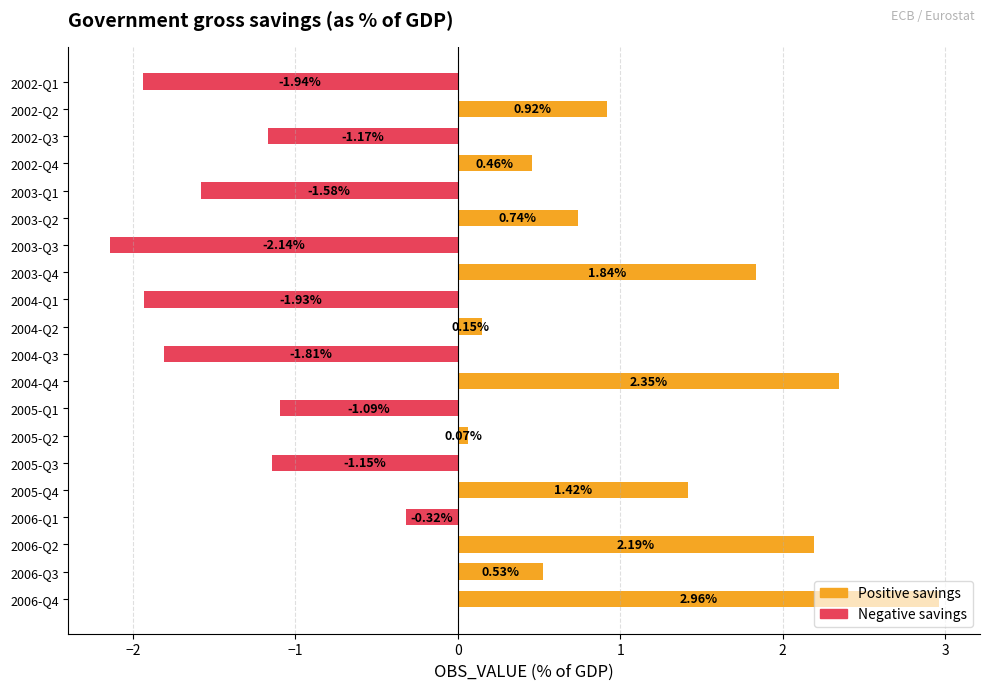

How many values in the Positive savings series exceed 0?

11